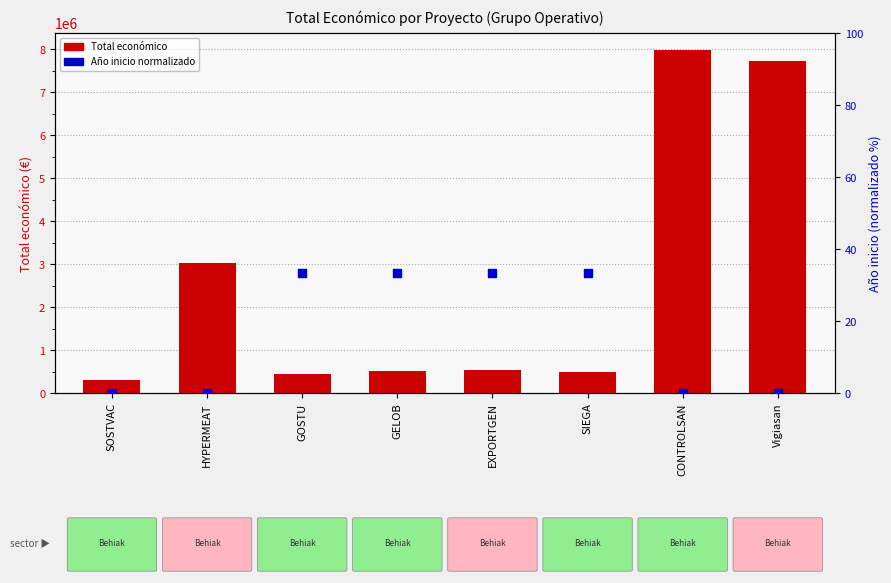

Is the value of Total económico at CONTROLSAN greater than the value of Año inicio normalizado at GELOB?

Yes